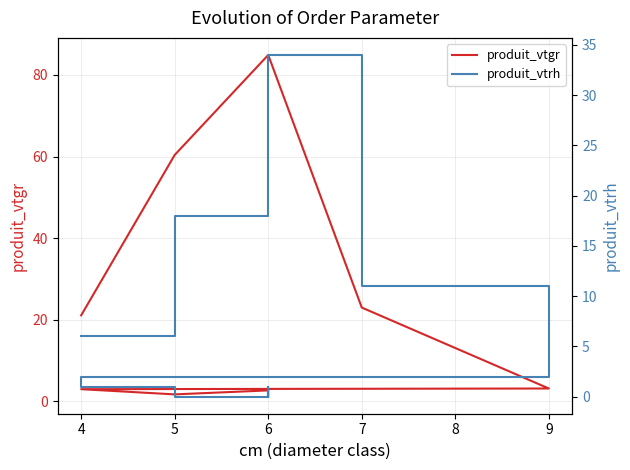

Reading left to right, extract all data points from this chart.

produit_vtgr: 21.1	60.4	84.9	23.0	3.2	3.0	1.7	2.7	1.2
produit_vtrh: 6.0	18.0	34.0	11.0	2.0	1.0	0.0	1.0	0.0